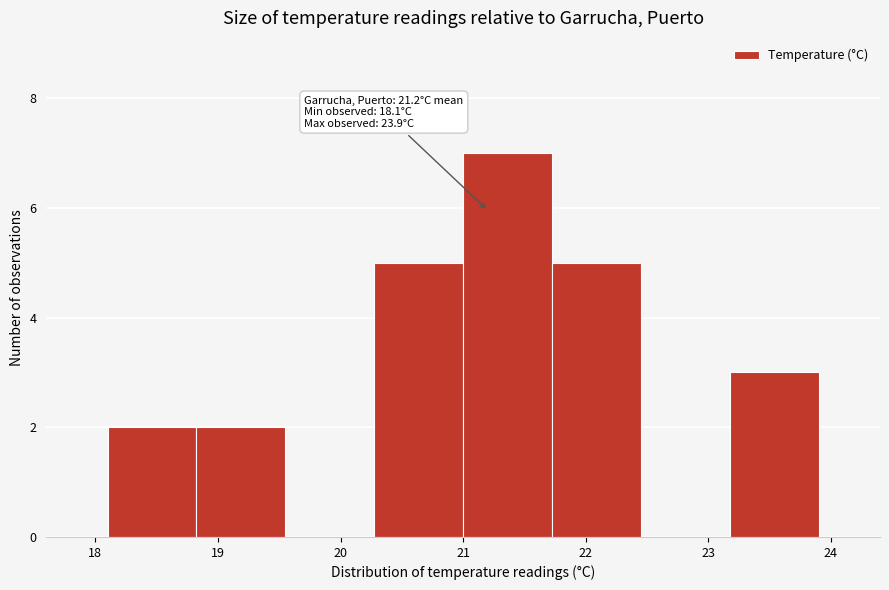

Which range on the x-axis has the tallest bar?

21.0 to 21.7